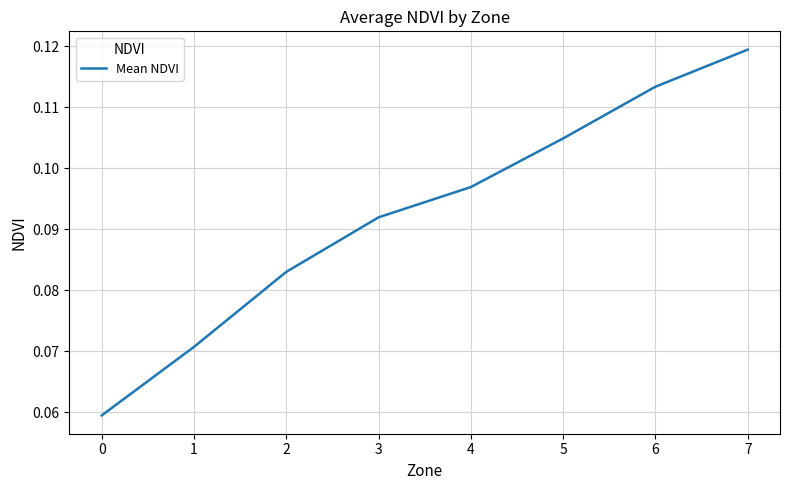

List the labels in order of value, smallest first.

0, 1, 2, 3, 4, 5, 6, 7